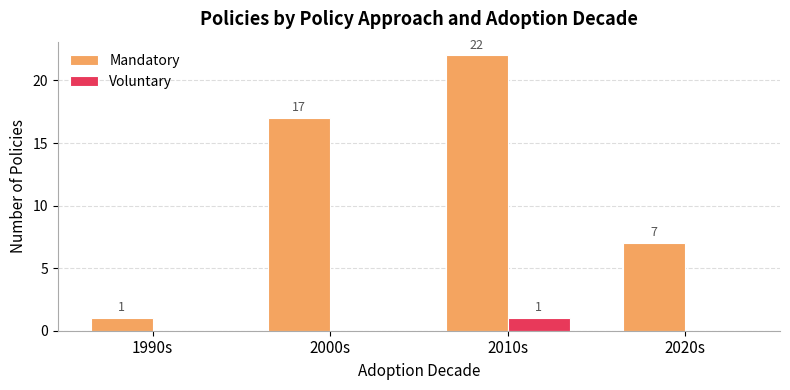

Is the value of Mandatory at 1990s greater than the value of Voluntary at 1990s?

Yes